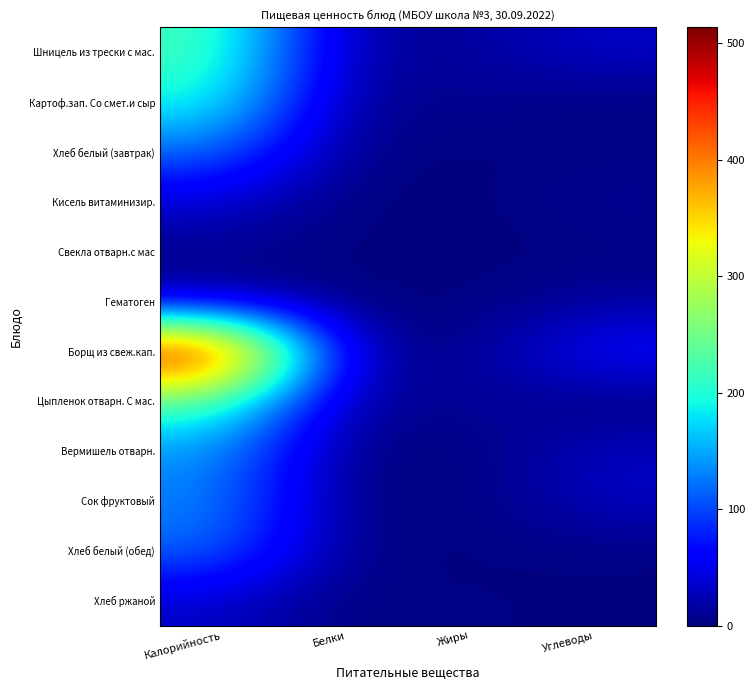

What is the spread (max minus min) of values at Жиры?

15.3